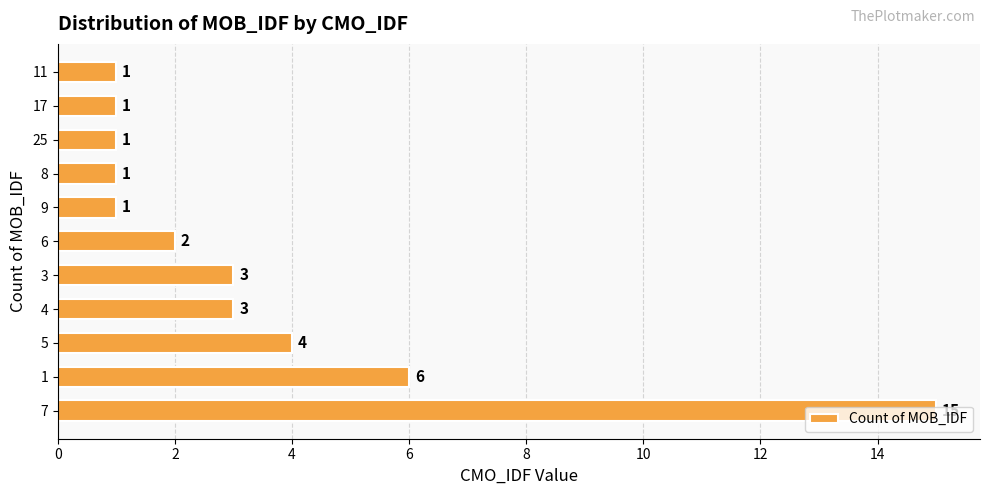

What is the change in value from 1 to 4?

-3